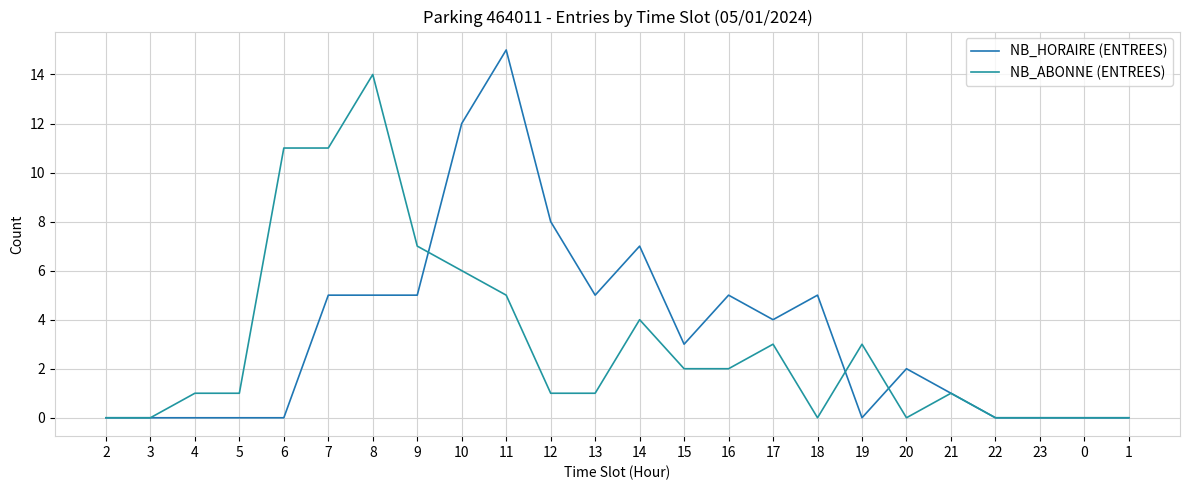

At which label is NB_HORAIRE (ENTREES) closest to 7?

14